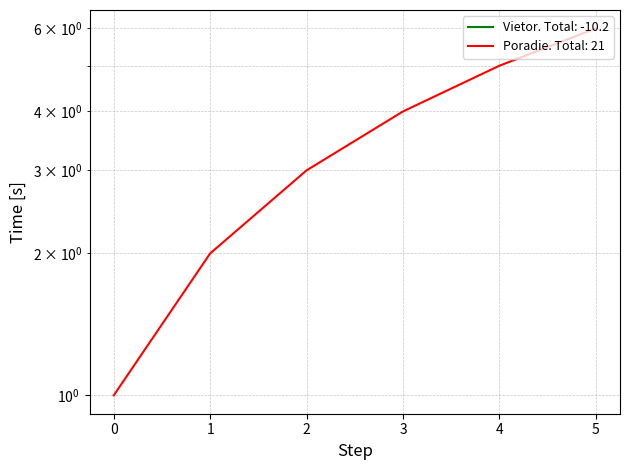

Reading left to right, list all the values displayed in this chart.

1	2	3	4	5	6